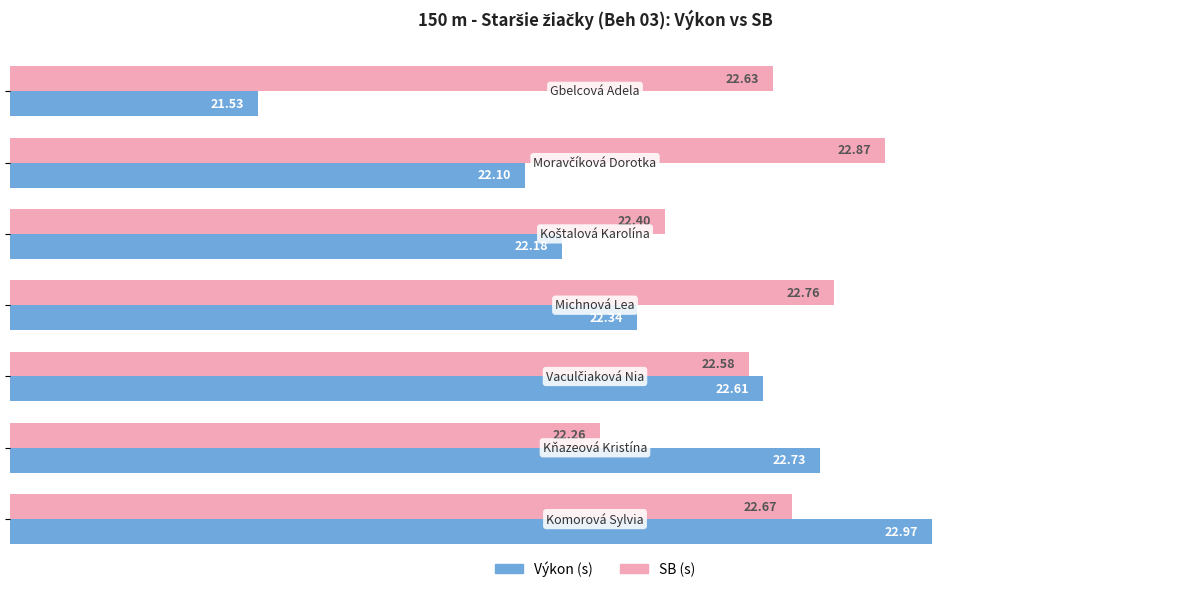

Which series has the widest spread of values?

Výkon (s)